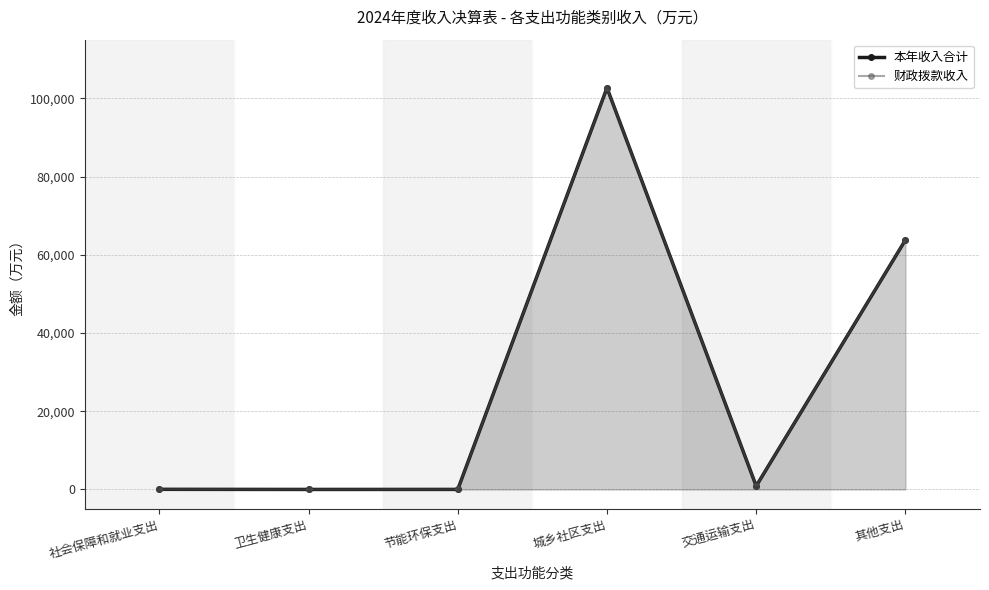

The value of 本年收入合计 at 交通运输支出 is 1513.8. True or false?

False